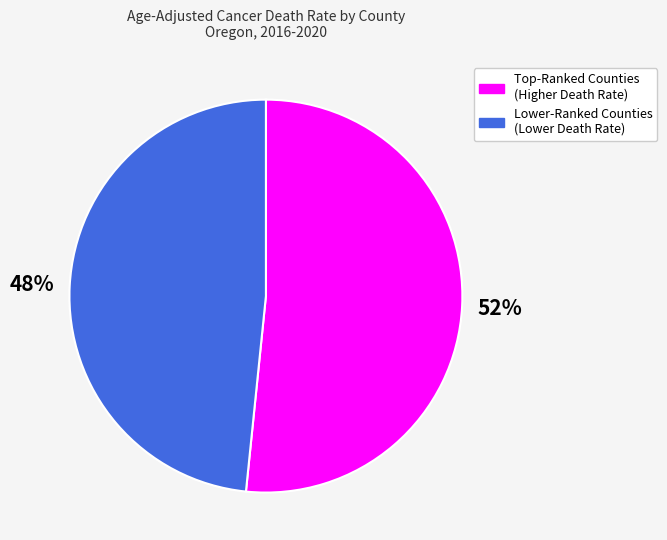

The Lower-Ranked Counties (Lower Death Rate) slice represents 41% of the pie. True or false?

False